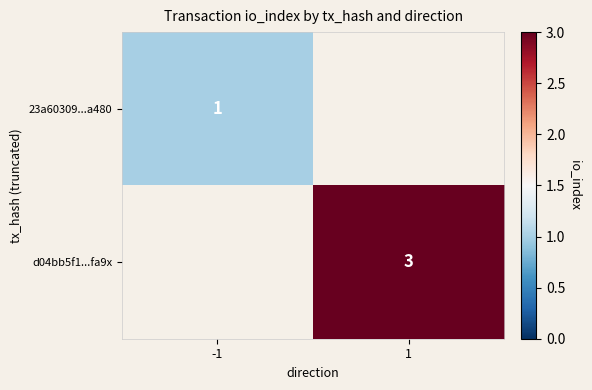

True or false: d04bb5f1...fa9x has a value of 5 at 1.

False